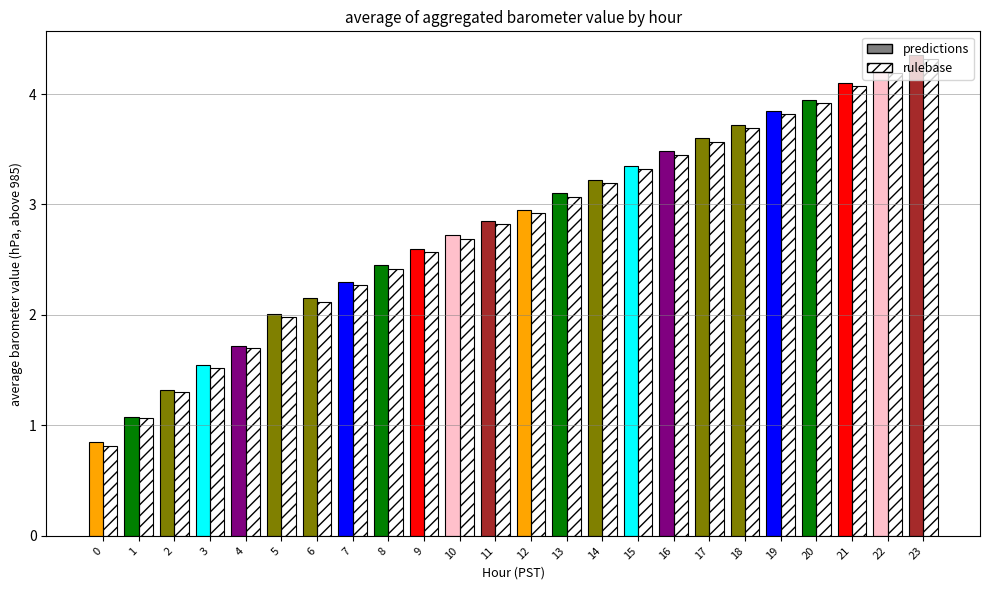

Is it true that rulebase equals 988.4 at 15?

True